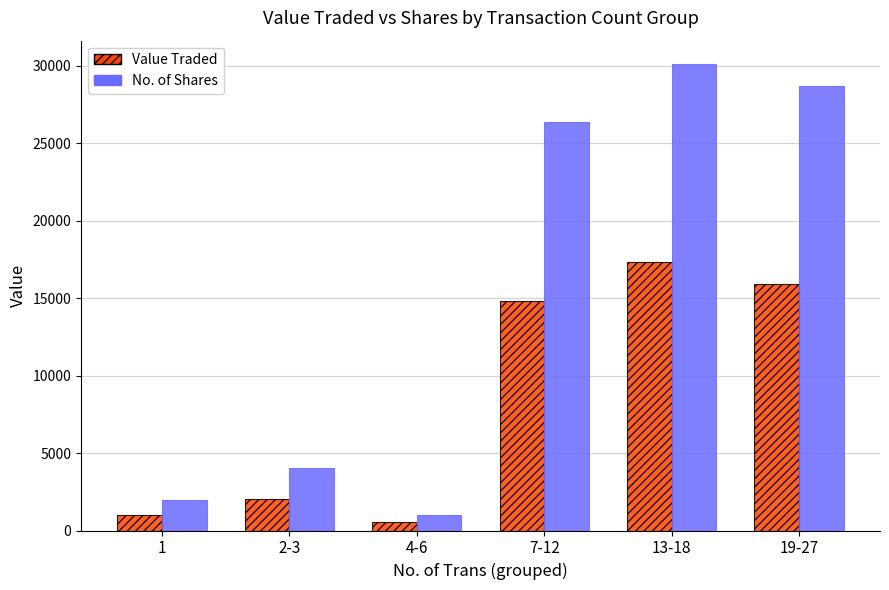

What is the label of the 1st bar from the left?

1